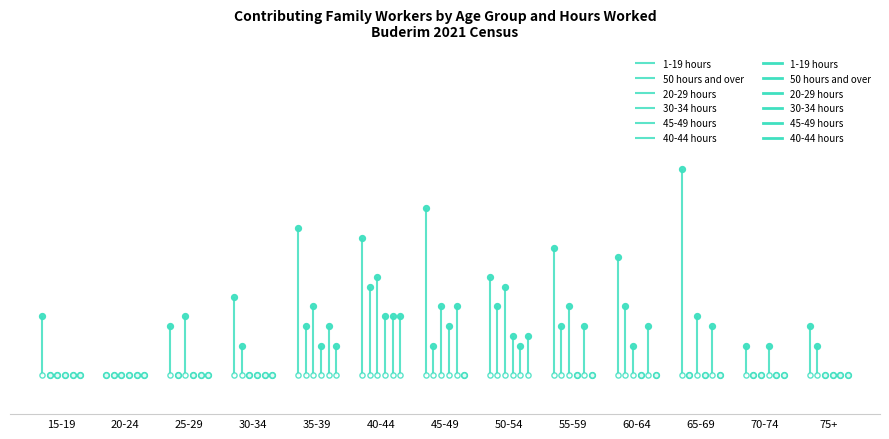

Is the value of 40-44 hours at 25-29 greater than the value of 45-49 hours at 75+?

No